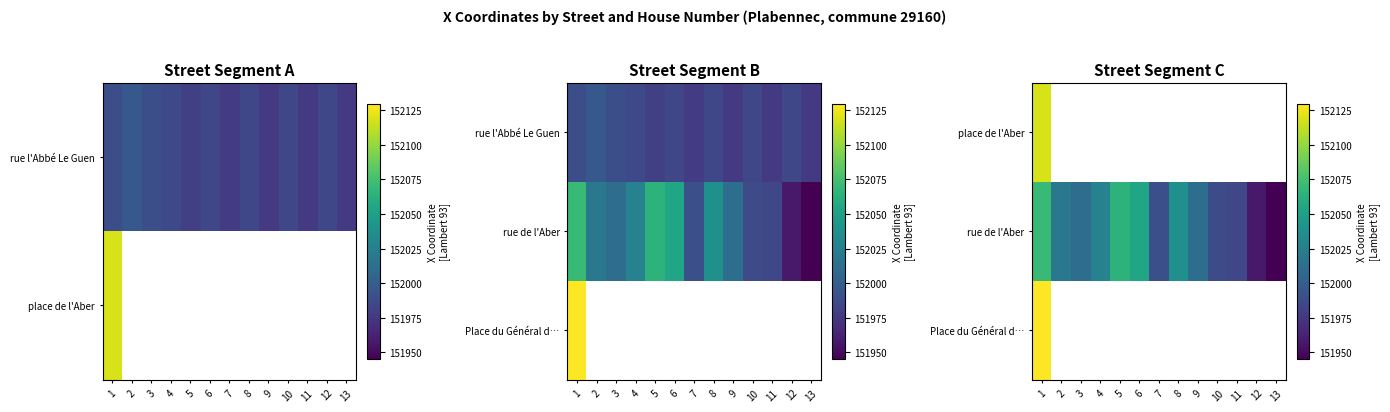

Which series has the widest spread of values?

rue de l'Aber